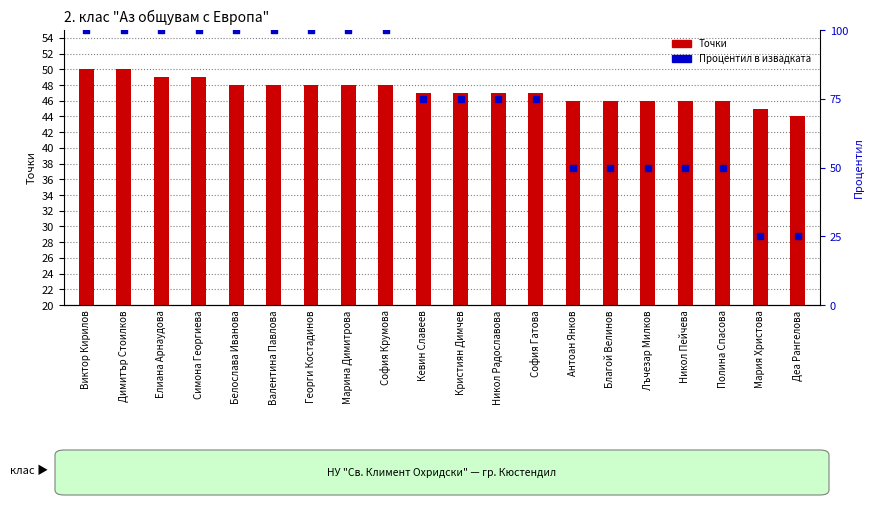

Is the value of Точки at Кристиян Димчев greater than the value of Процентил в извадката at Полина Спасова?

No